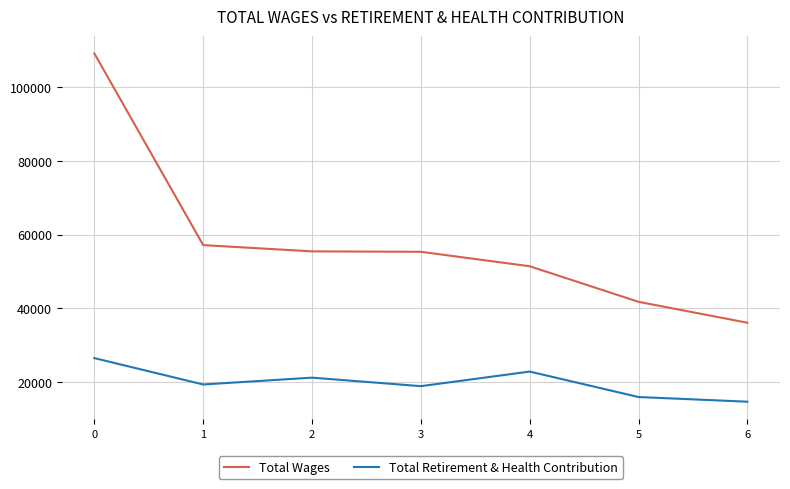

What is the sum of the Total Wages values at 4 and 6?

87530